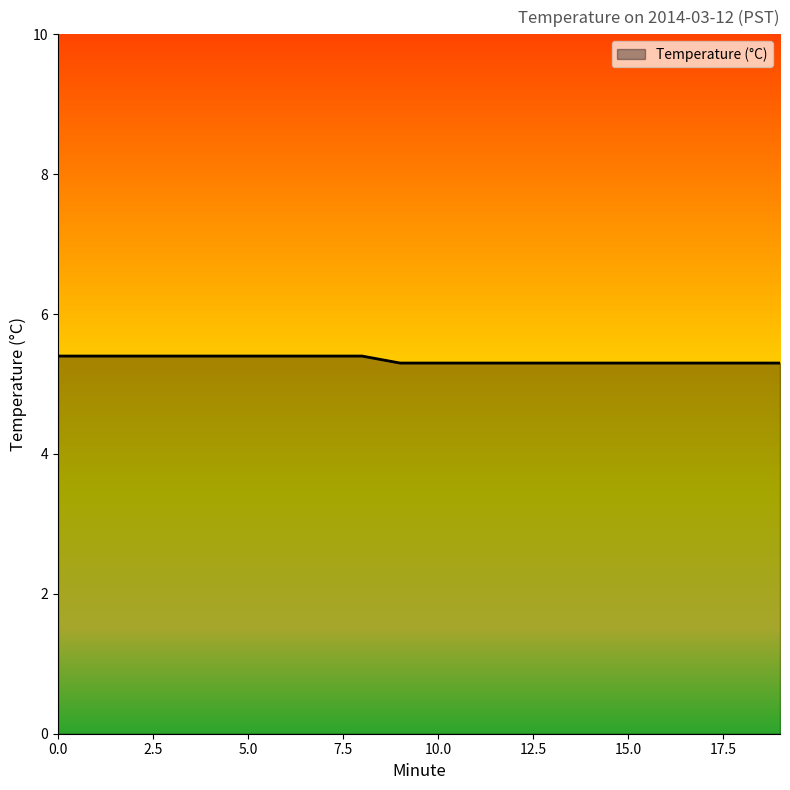

What is the minimum value shown in the chart?

5.3